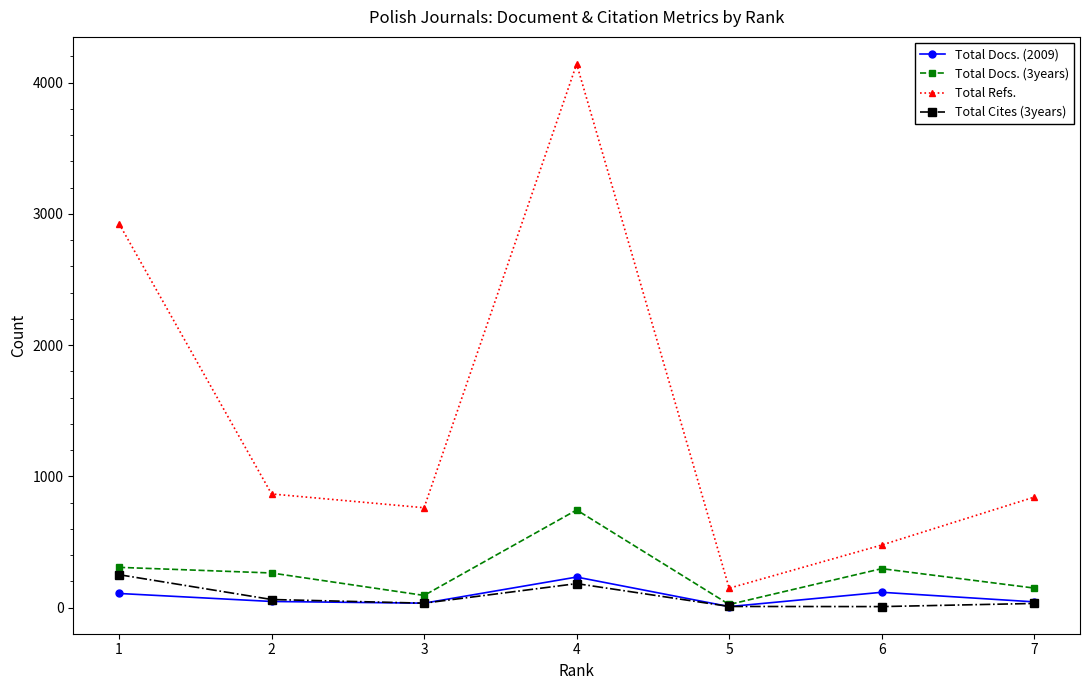

What is the maximum value for Total Refs.?

4141